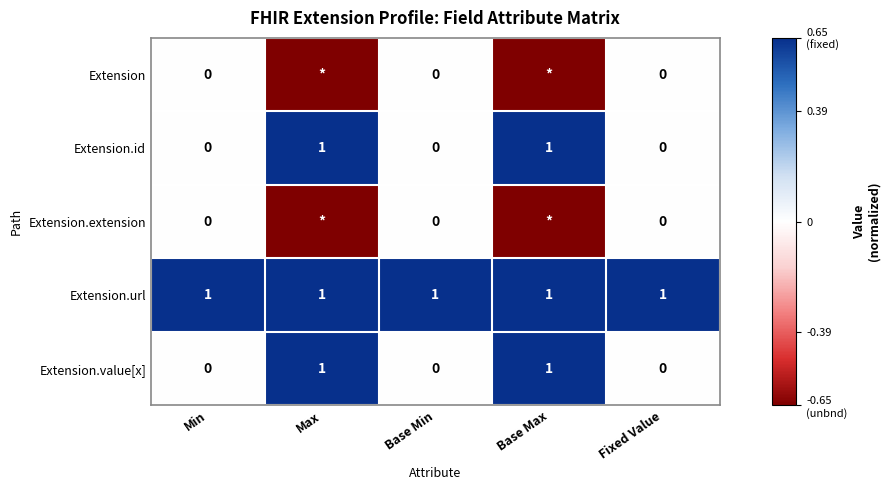

How many series are shown in this chart?

5